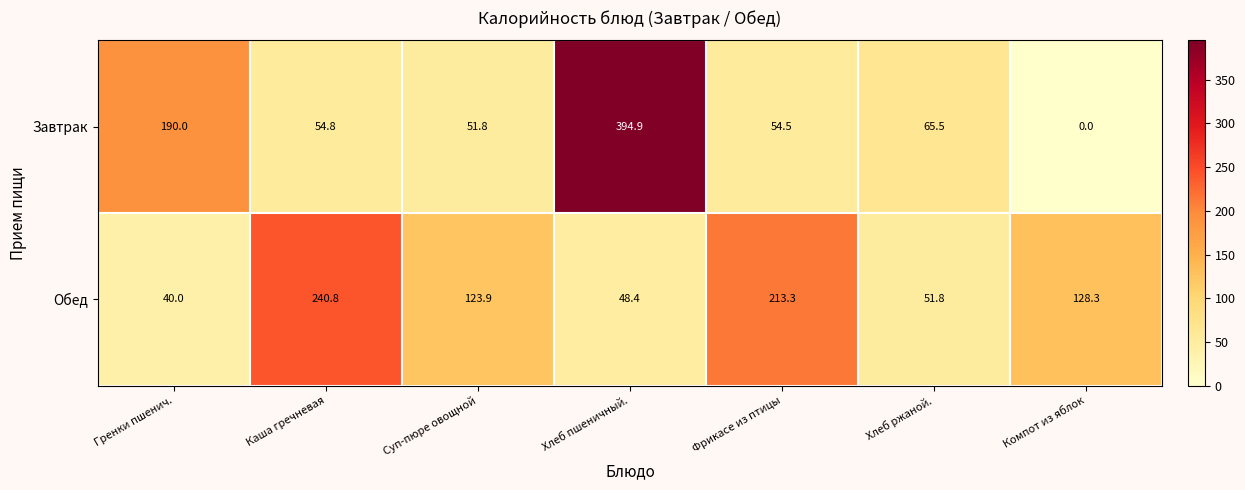

How many data points in Завтрак are less than 54?

2